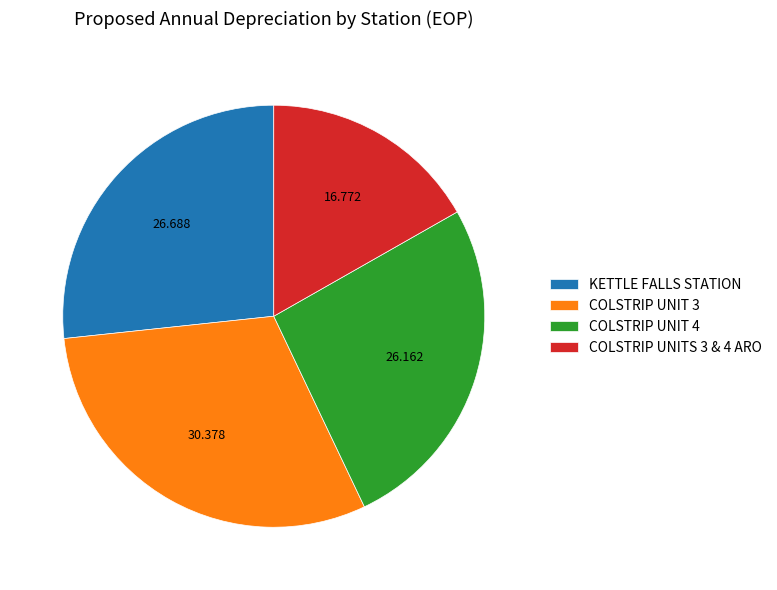

Is it true that KETTLE FALLS STATION is 27% of the pie?

True